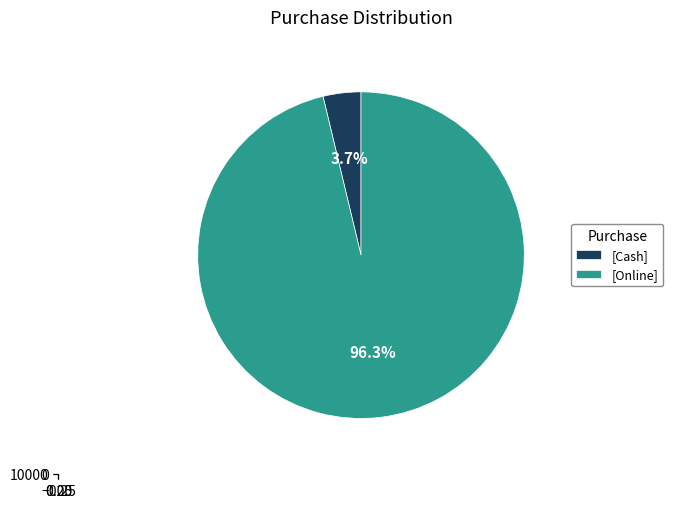

Is there a majority slice in this chart?

Yes